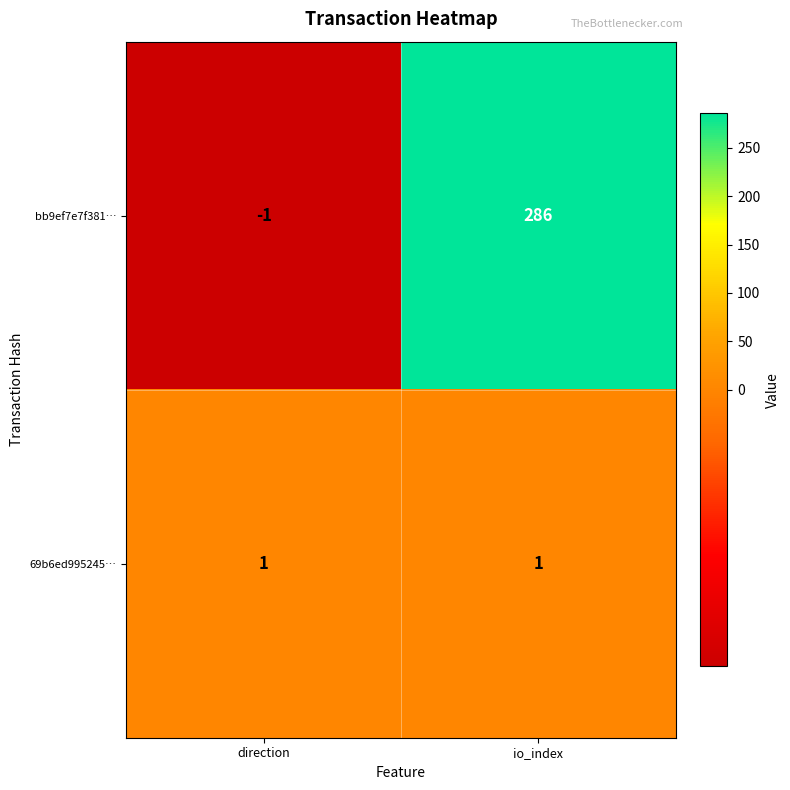

What is the sum of the bb9ef7e7f381… values at io_index and direction?

285